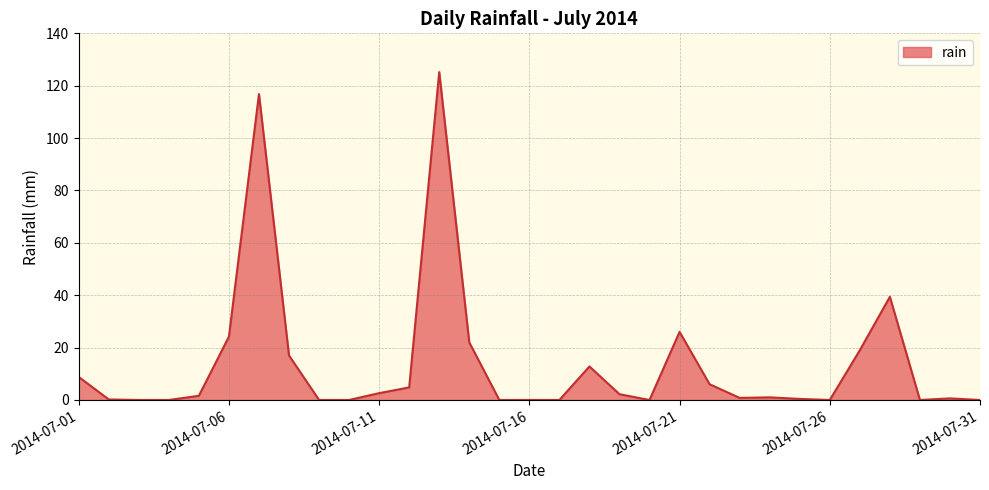

What is the difference between the maximum and minimum values?

125.2